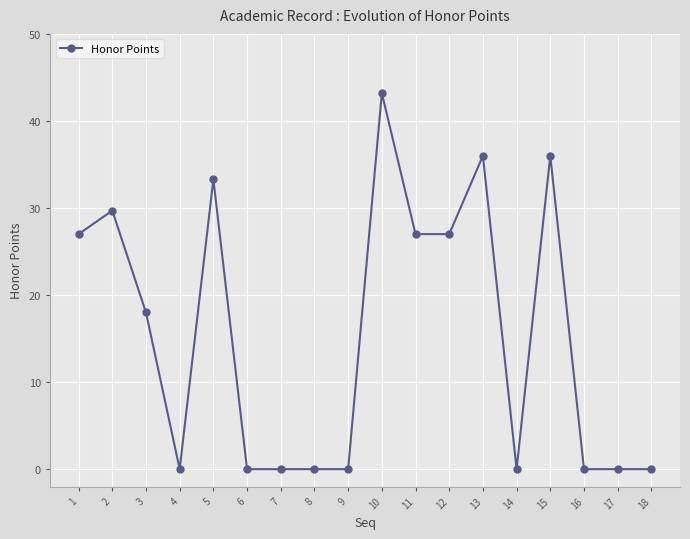

True or false: the data has more than 1 interior local peaks.

True